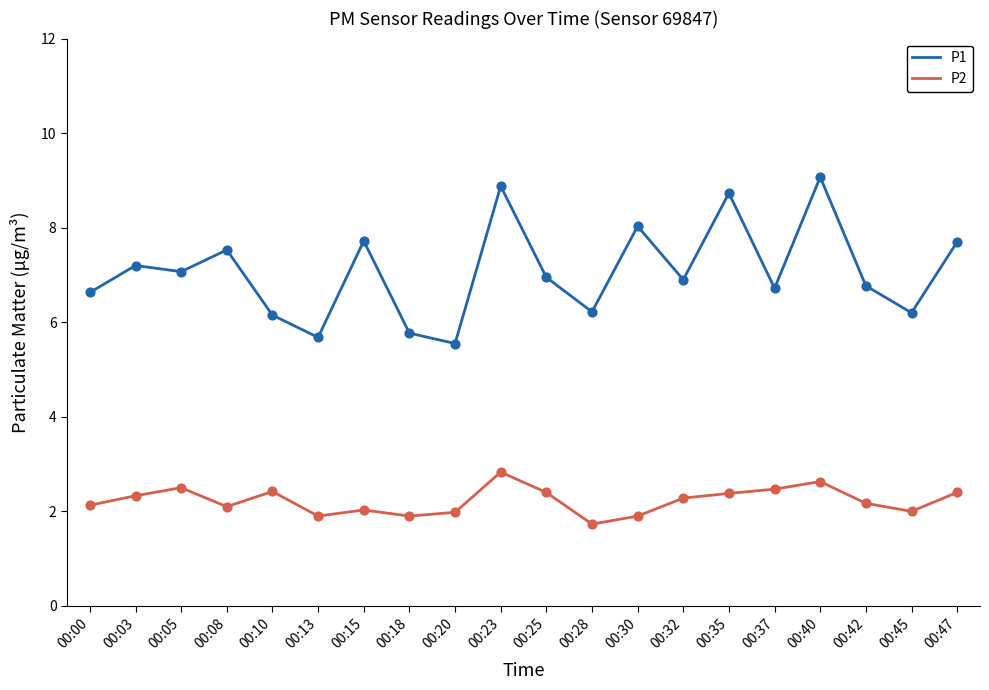

Which series changed the most between 00:13 and 00:42?

P1